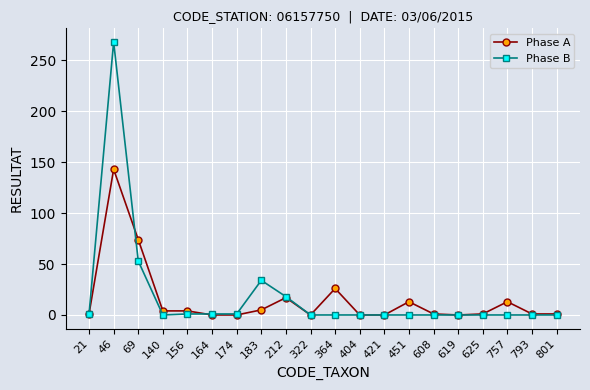

Rank the series at 69 from lowest to highest value.

Phase B, Phase A